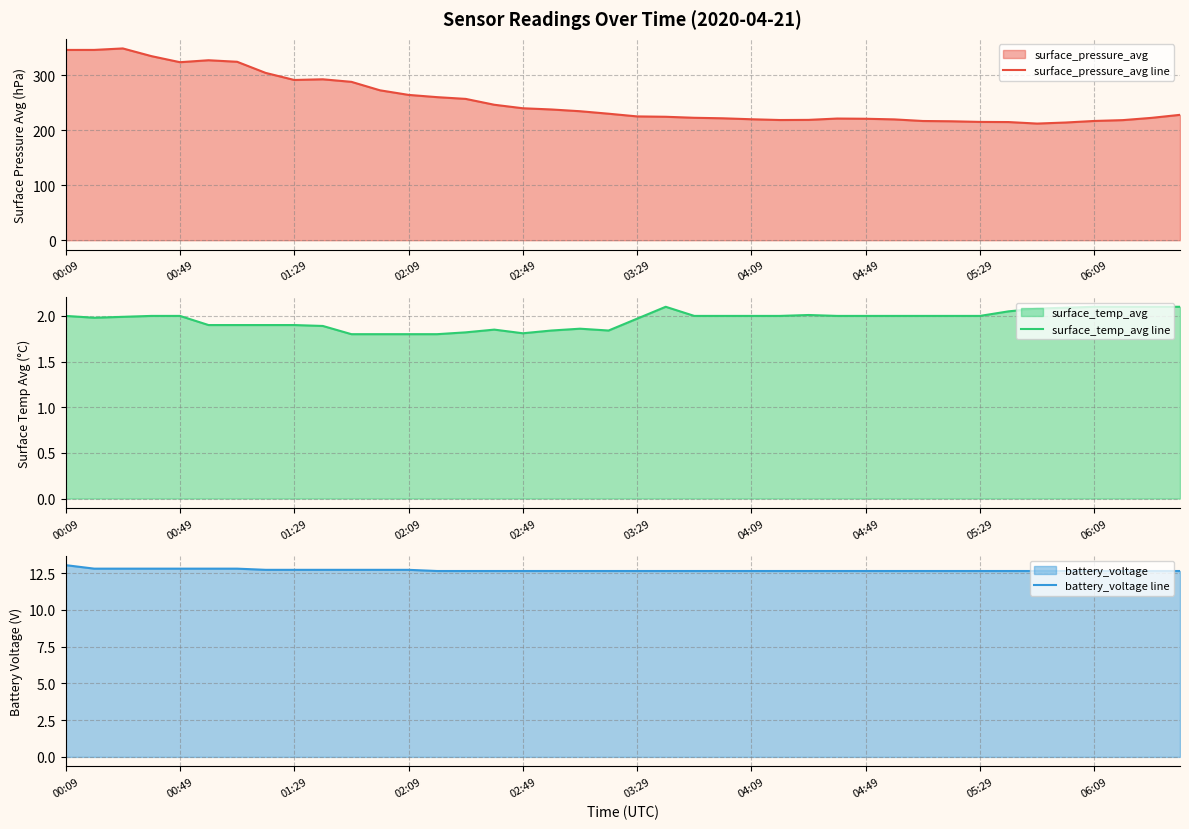

What is the average value of the battery_voltage line series?

12.7